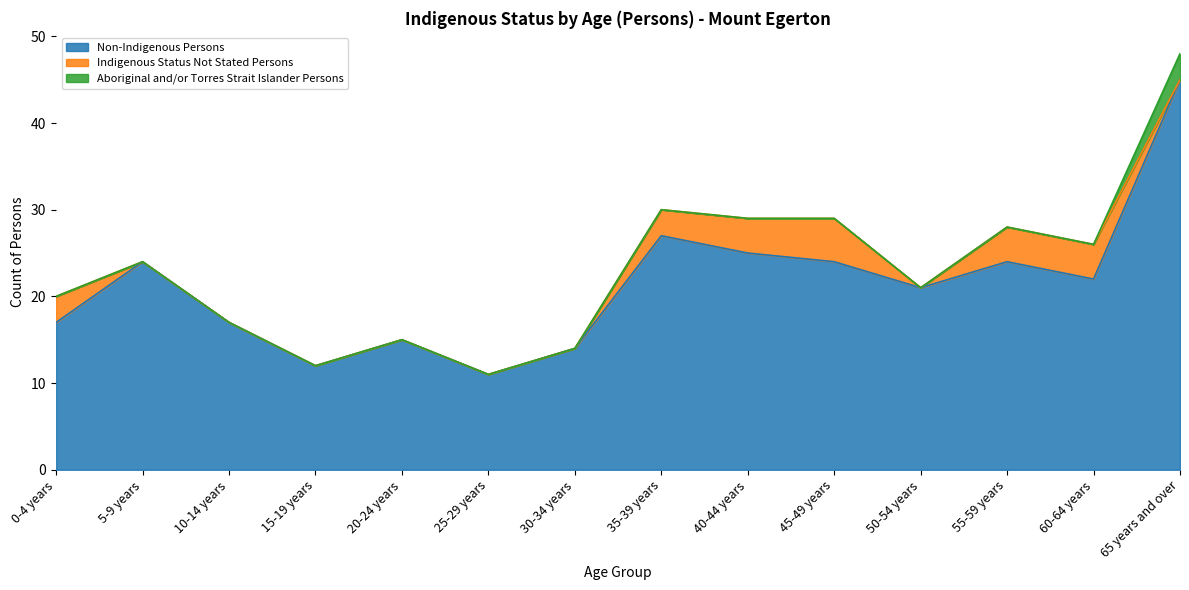

At 55-59 years, list the series in order from smallest to largest.

Aboriginal and/or Torres Strait Islander Persons, Indigenous Status Not Stated Persons, Non-Indigenous Persons